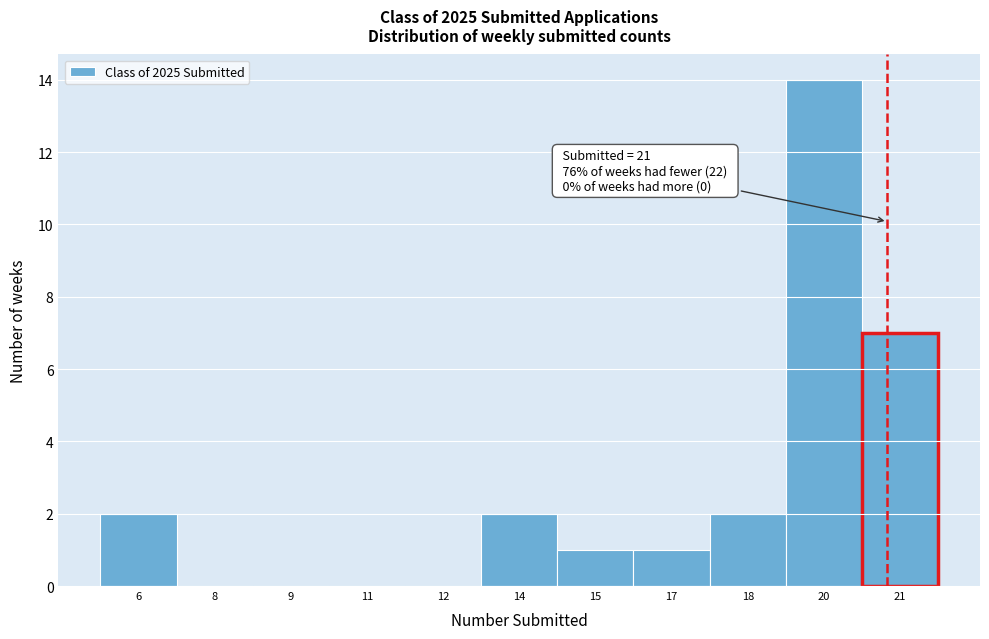

Reading right to left, list all the values displayed in this chart.

21=7	20=14	18=2	17=1	15=1	14=2	12=0	11=0	9=0	8=0	6=2